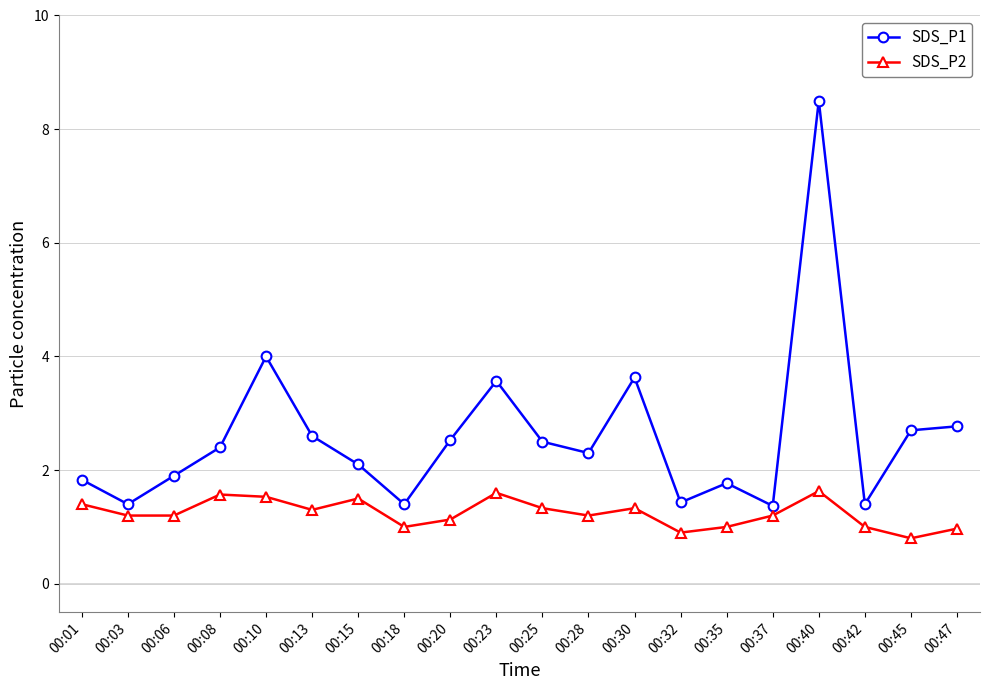

List the series in order of their overall mean, lowest first.

SDS_P2, SDS_P1